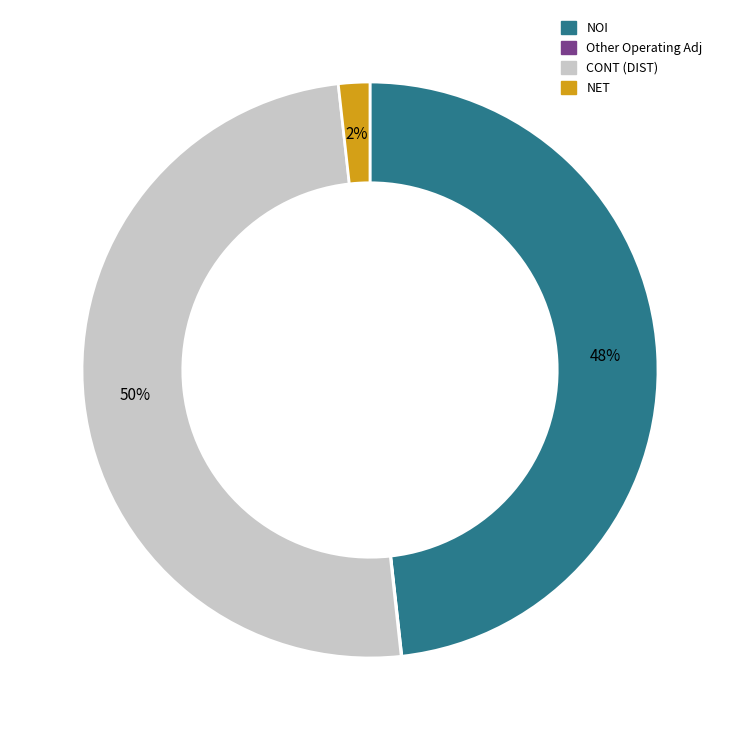

To the nearest percent, what is the average slice percentage?

25%